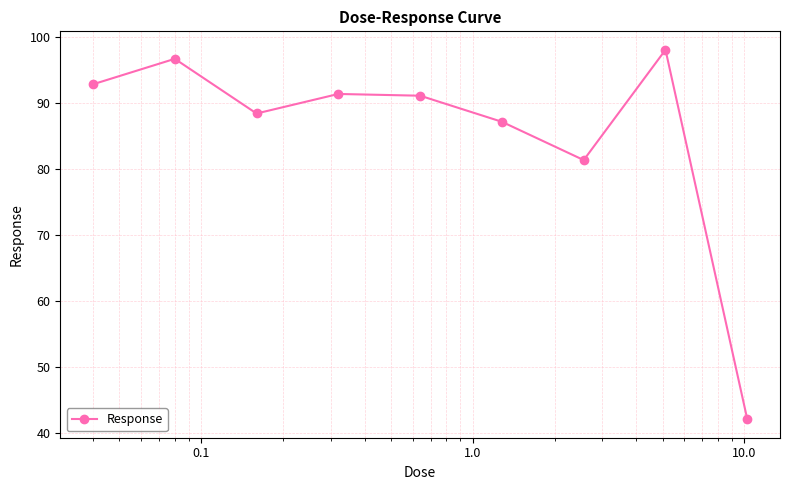

Is this an area chart (filled region under the line)?

No